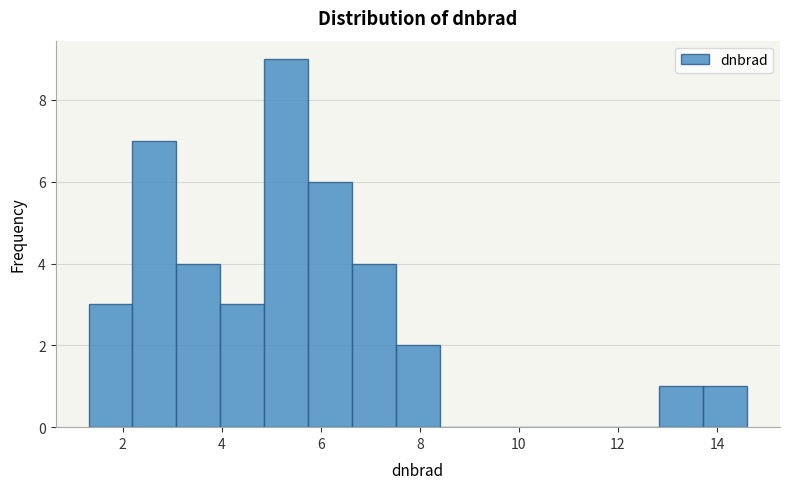

How tall is the bar that spans 5.8 to 6.6 on the x-axis? Neither the bar edges nor the heights are printed on the chart, so give them approximately, as read against the axes.

6